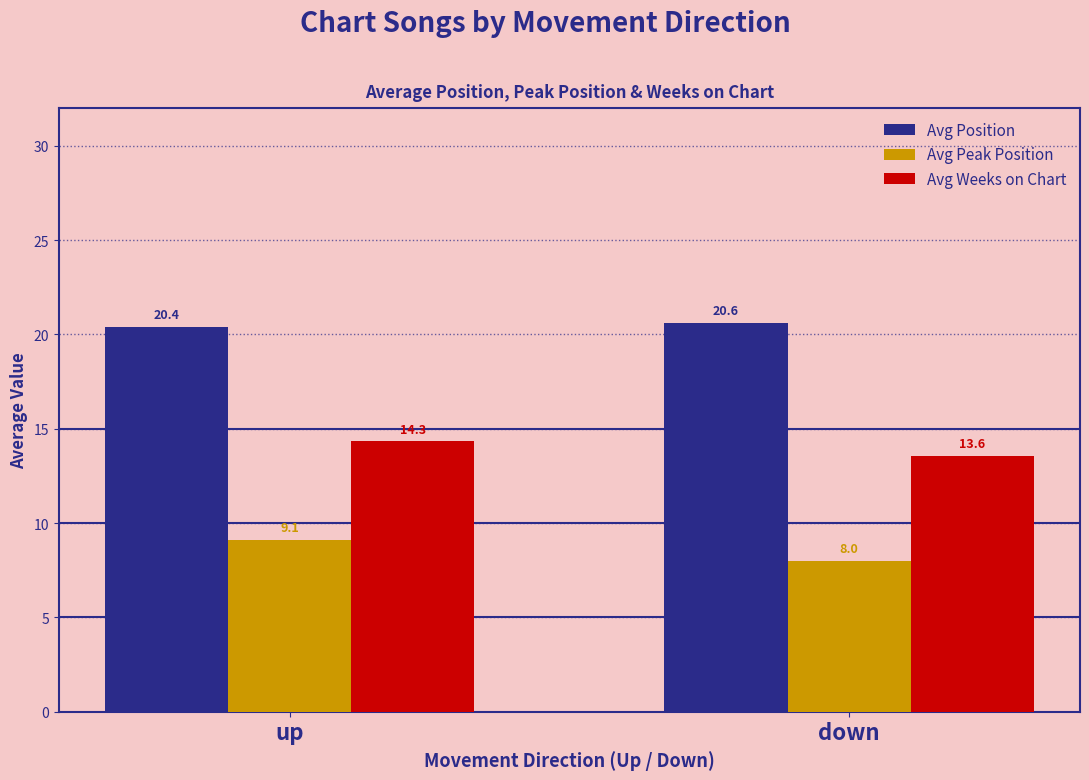

Reading left to right, extract all data points from this chart.

Avg Position: 20.4	20.6
Avg Peak Position: 9.1	8.0
Avg Weeks on Chart: 14.3	13.6